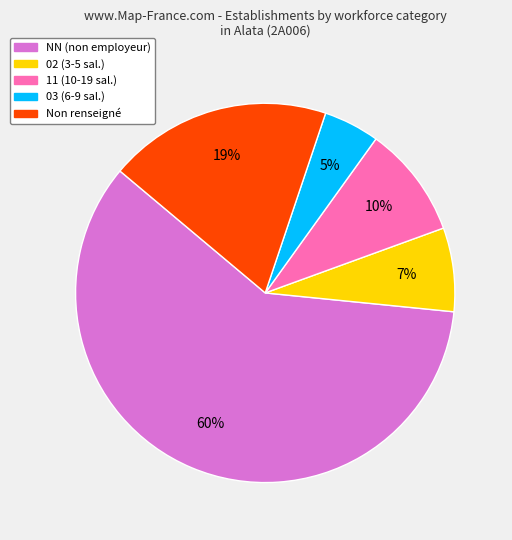

Does any single category account for the majority?

Yes